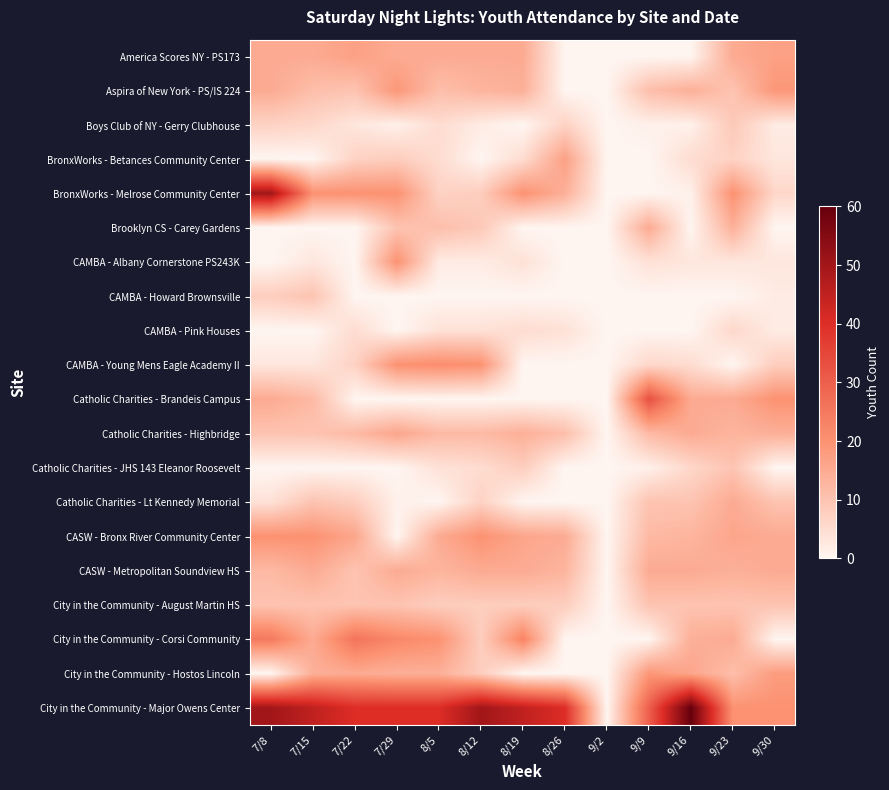

Reading left to right, what are all the values shown in this chart?

America Scores NY - PS173: 7/8=15	7/15=15	7/22=17	7/29=15	8/5=15	8/12=15	8/19=15	8/26=0	9/2=0	9/9=0	9/16=0	9/23=15	9/30=17
Aspira of New York - PS/IS 224: 7/8=15	7/15=11	7/22=10	7/29=19	8/5=11	8/12=13	8/19=14	8/26=0	9/2=0	9/9=11	9/16=14	9/23=10	9/30=19
Boys Club of NY - Gerry Clubhouse: 7/8=7	7/15=6	7/22=3	7/29=1	8/5=5	8/12=2	8/19=0	8/26=7	9/2=0	9/9=1	9/16=1	9/23=9	9/30=2
BronxWorks - Betances Community Center: 7/8=0	7/15=0	7/22=7	7/29=8	8/5=5	8/12=0	8/19=5	8/26=17	9/2=0	9/9=0	9/16=5	9/23=7	9/30=3
BronxWorks - Melrose Community Center: 7/8=50	7/15=20	7/22=20	7/29=20	8/5=7	8/12=8	8/19=20	8/26=14	9/2=0	9/9=0	9/16=1	9/23=20	9/30=6
Brooklyn CS - Carey Gardens: 7/8=0	7/15=0	7/22=0	7/29=10	8/5=11	8/12=9	8/19=0	8/26=0	9/2=0	9/9=15	9/16=0	9/23=14	9/30=0
CAMBA - Albany Cornerstone PS243K: 7/8=0	7/15=3	7/22=0	7/29=20	8/5=2	8/12=2	8/19=4	8/26=0	9/2=0	9/9=4	9/16=3	9/23=3	9/30=3
CAMBA - Howard Brownsville: 7/8=8	7/15=10	7/22=0	7/29=0	8/5=0	8/12=0	8/19=0	8/26=0	9/2=0	9/9=0	9/16=0	9/23=0	9/30=2
CAMBA - Pink Houses: 7/8=0	7/15=0	7/22=5	7/29=0	8/5=4	8/12=4	8/19=5	8/26=4	9/2=0	9/9=0	9/16=0	9/23=6	9/30=2
CAMBA - Young Mens Eagle Academy II: 7/8=3	7/15=3	7/22=7	7/29=20	8/5=21	8/12=20	8/19=0	8/26=0	9/2=0	9/9=6	9/16=5	9/23=0	9/30=8
Catholic Charities - Brandeis Campus: 7/8=15	7/15=12	7/22=0	7/29=0	8/5=0	8/12=0	8/19=0	8/26=0	9/2=0	9/9=33	9/16=15	9/23=15	9/30=20
Catholic Charities - Highbridge: 7/8=10	7/15=10	7/22=12	7/29=16	8/5=12	8/12=12	8/19=14	8/26=11	9/2=0	9/9=12	9/16=15	9/23=13	9/30=14
Catholic Charities - JHS 143 Eleanor Roosevelt: 7/8=0	7/15=0	7/22=0	7/29=0	8/5=4	8/12=5	8/19=8	8/26=0	9/2=0	9/9=1	9/16=6	9/23=10	9/30=0
Catholic Charities - Lt Kennedy Memorial: 7/8=4	7/15=10	7/22=8	7/29=1	8/5=0	8/12=7	8/19=0	8/26=0	9/2=0	9/9=10	9/16=10	9/23=15	9/30=10
CASW - Bronx River Community Center: 7/8=20	7/15=20	7/22=16	7/29=0	8/5=15	8/12=20	8/19=16	8/26=15	9/2=0	9/9=12	9/16=13	9/23=16	9/30=15
CASW - Metropolitan Soundview HS: 7/8=12	7/15=15	7/22=10	7/29=15	8/5=13	8/12=15	8/19=15	8/26=13	9/2=0	9/9=15	9/16=15	9/23=14	9/30=15
City in the Community - August Martin HS: 7/8=10	7/15=10	7/22=10	7/29=10	8/5=8	8/12=8	8/19=8	8/26=8	9/2=0	9/9=10	9/16=10	9/23=10	9/30=10
City in the Community - Corsi Community: 7/8=25	7/15=15	7/22=26	7/29=22	8/5=20	8/12=8	8/19=23	8/26=0	9/2=0	9/9=0	9/16=14	9/23=15	9/30=0
City in the Community - Hostos Lincoln: 7/8=0	7/15=14	7/22=15	7/29=14	8/5=14	8/12=8	8/19=0	8/26=0	9/2=0	9/9=19	9/16=16	9/23=11	9/30=18
City in the Community - Major Owens Center: 7/8=50	7/15=45	7/22=40	7/29=40	8/5=40	8/12=50	8/19=45	8/26=40	9/2=0	9/9=30	9/16=60	9/23=20	9/30=20